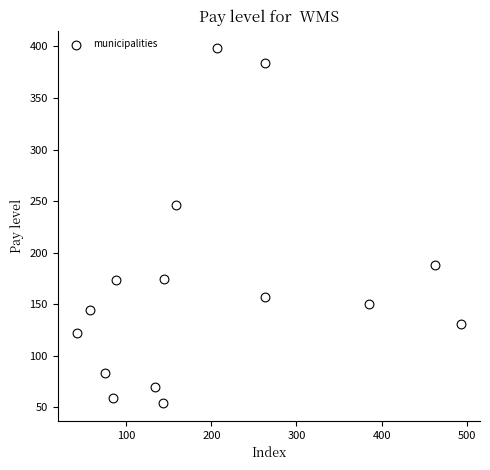

What is the range of X values (max minus min)?

451